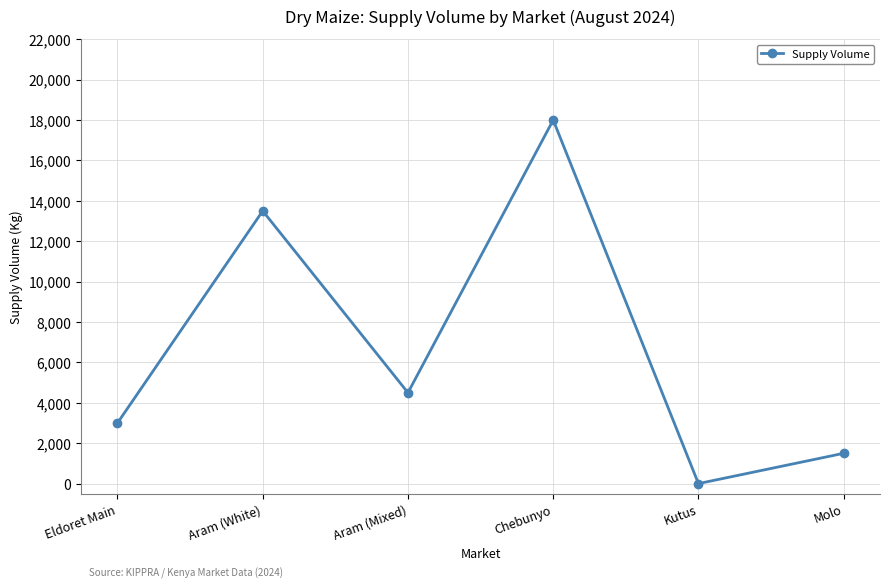

Read the value at Eldoret Main.

3000